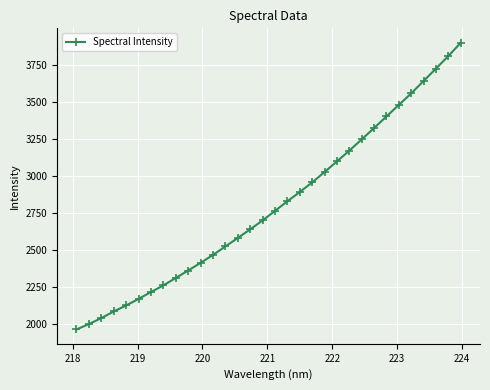

What is the difference between the second highest and second lowest values?

1808.8